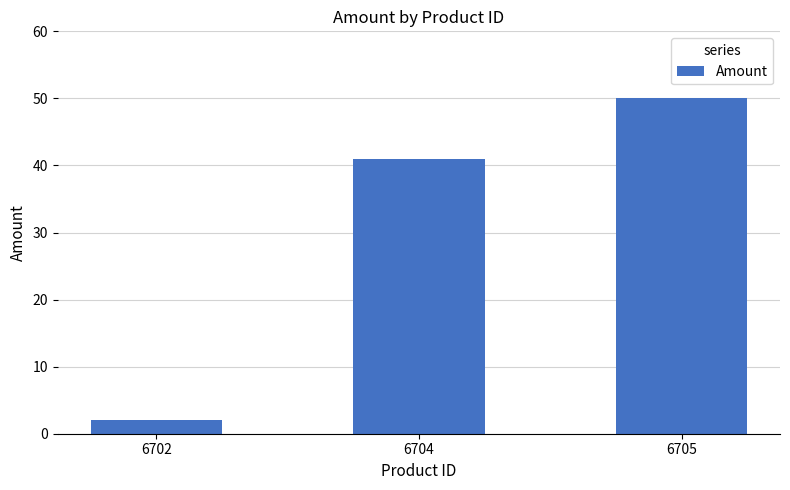

What is the difference between the maximum and minimum values?

48